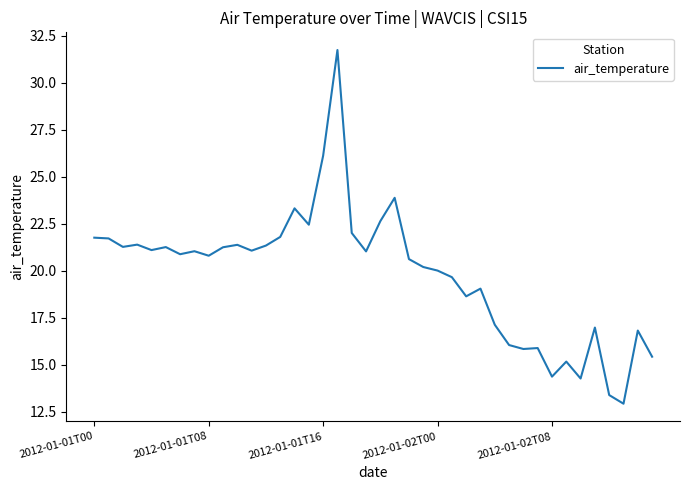

What is the maximum value shown in the chart?

31.8